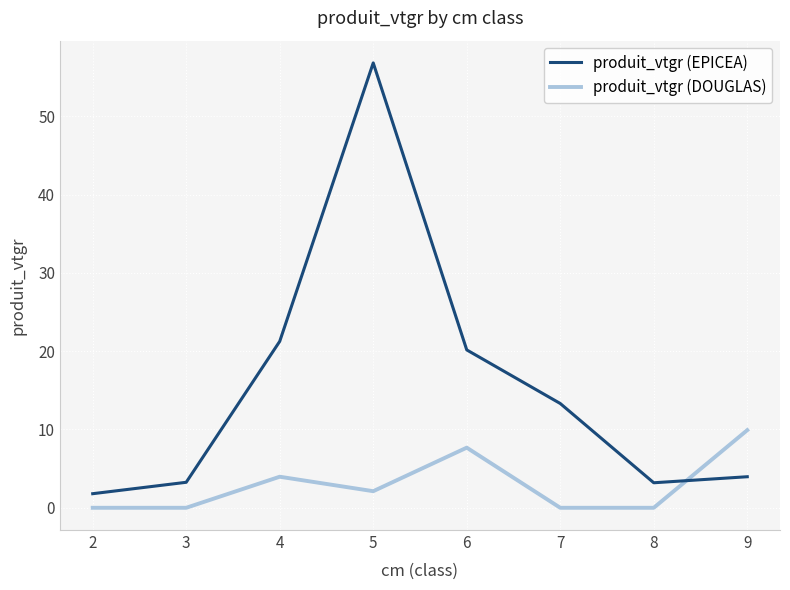

Is it true that produit_vtgr (DOUGLAS) equals 0.0 at 8?

True